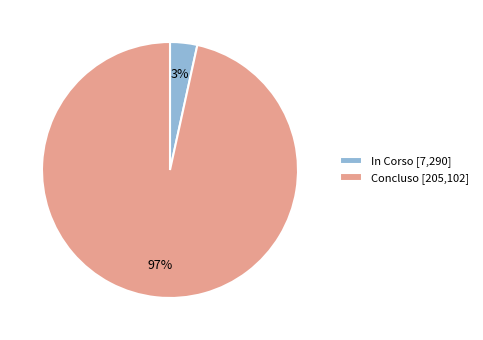

Between In Corso [7,290] and Concluso [205,102], which is larger?

Concluso [205,102]